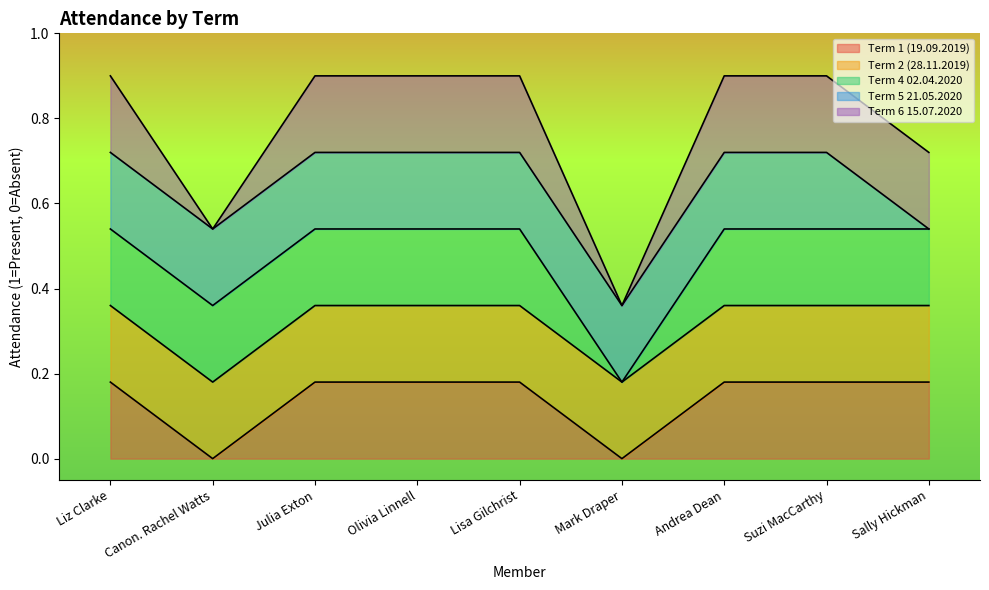

Reading left to right, list all the values displayed in this chart.

Term 1 (19.09.2019): Liz Clarke=1	Canon. Rachel Watts=0	Julia Exton=1	Olivia Linnell=1	Lisa Gilchrist=1	Mark Draper=0	Andrea Dean=1	Suzi MacCarthy=1	Sally Hickman=1
Term 2 (28.11.2019): Liz Clarke=1	Canon. Rachel Watts=1	Julia Exton=1	Olivia Linnell=1	Lisa Gilchrist=1	Mark Draper=1	Andrea Dean=1	Suzi MacCarthy=1	Sally Hickman=1
Term 4 02.04.2020: Liz Clarke=1	Canon. Rachel Watts=1	Julia Exton=1	Olivia Linnell=1	Lisa Gilchrist=1	Mark Draper=0	Andrea Dean=1	Suzi MacCarthy=1	Sally Hickman=1
Term 5 21.05.2020: Liz Clarke=1	Canon. Rachel Watts=1	Julia Exton=1	Olivia Linnell=1	Lisa Gilchrist=1	Mark Draper=1	Andrea Dean=1	Suzi MacCarthy=1	Sally Hickman=0
Term 6 15.07.2020: Liz Clarke=1	Canon. Rachel Watts=0	Julia Exton=1	Olivia Linnell=1	Lisa Gilchrist=1	Mark Draper=0	Andrea Dean=1	Suzi MacCarthy=1	Sally Hickman=1